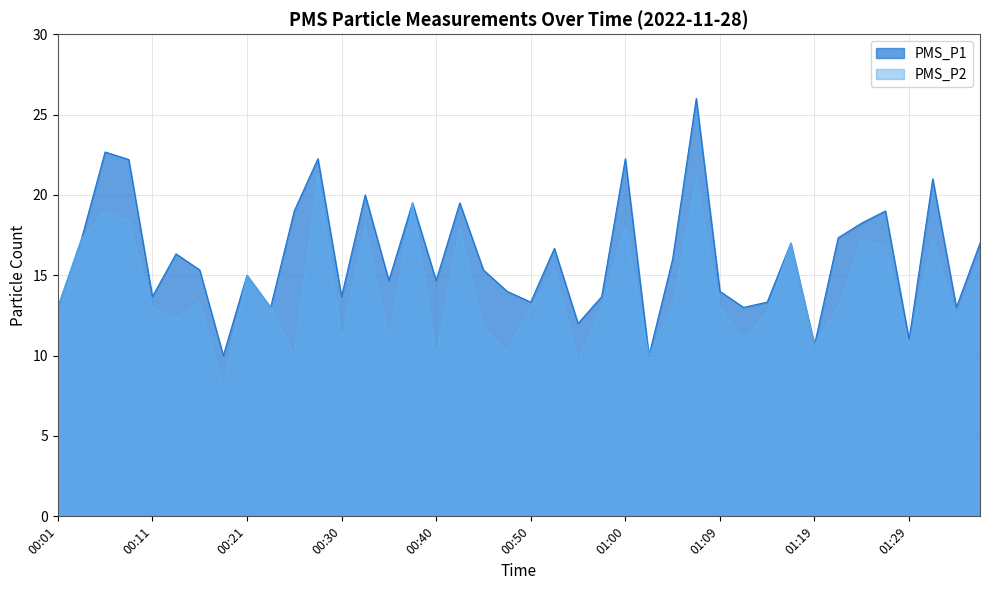

Reading left to right, list all the values displayed in this chart.

PMS_P1: 13.0	17.2	22.7	22.2	13.7	16.3	15.3	10.0	15.0	13.0	19.0	22.2	13.7	20.0	14.7	19.5	14.7	19.5	15.3	14.0	13.3	16.7	12.0	13.7	22.2	10.0	16.0	26.0	14.0	13.0	13.3	17.0	10.7	17.3	18.2	19.0	11.0	21.0	13.0	17.0
PMS_P2: 13.0	17.2	19.0	18.4	13.0	12.3	13.3	8.0	15.0	13.0	10.0	21.2	11.0	18.0	11.0	19.5	10.0	18.0	11.7	10.3	13.0	15.3	9.7	13.0	18.0	10.0	13.0	21.0	13.0	11.0	12.7	17.0	10.7	13.0	17.2	16.8	10.7	17.2	12.3	16.0